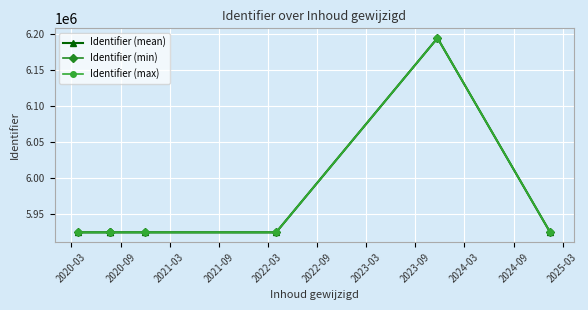

What is the value of the Identifier (min) point at the 6th from the left?

6194336.0